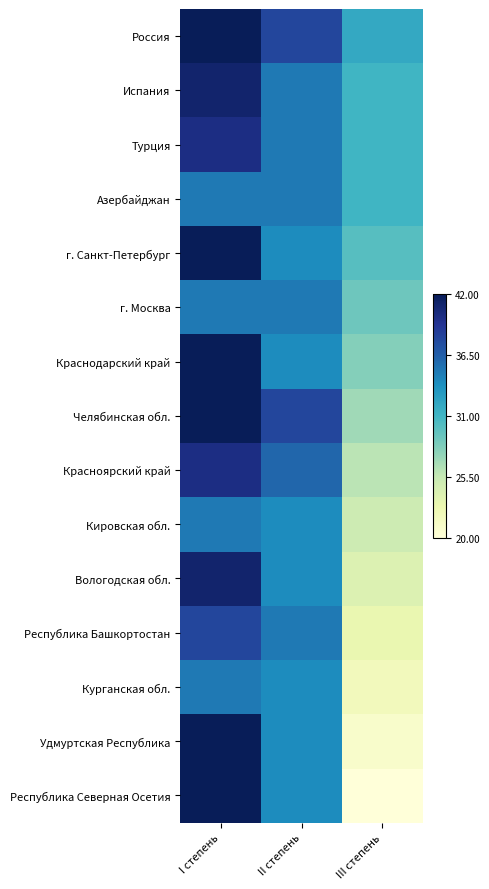

List the series in order of their peak value, lowest first.

Азербайджан, г. Москва, Кировская обл., Курганская обл., Республика Башкортостан, Турция, Красноярский край, Испания, Вологодская обл., Россия, г. Санкт-Петербург, Краснодарский край, Челябинская обл., Удмуртская Республика, Республика Северная Осетия